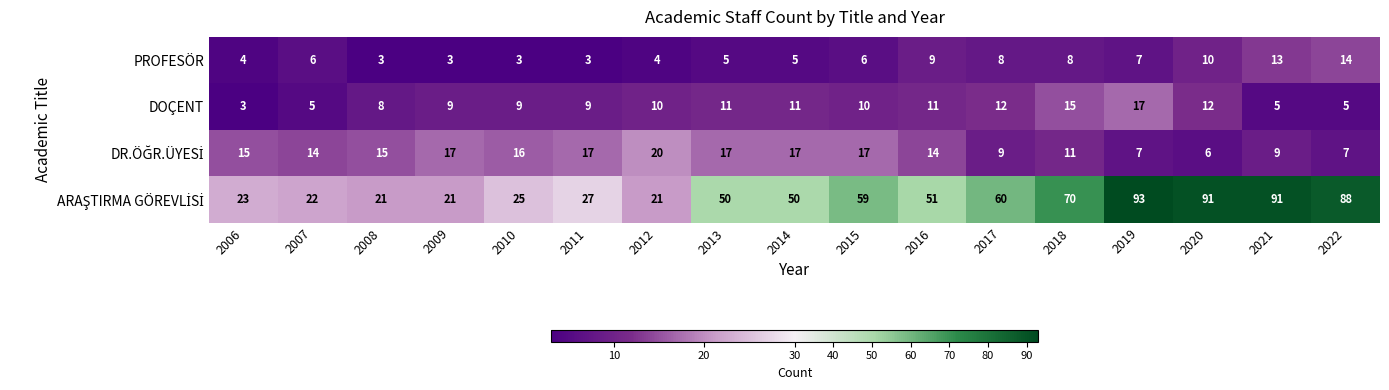

What is the lowest value of the PROFESÖR series?

3